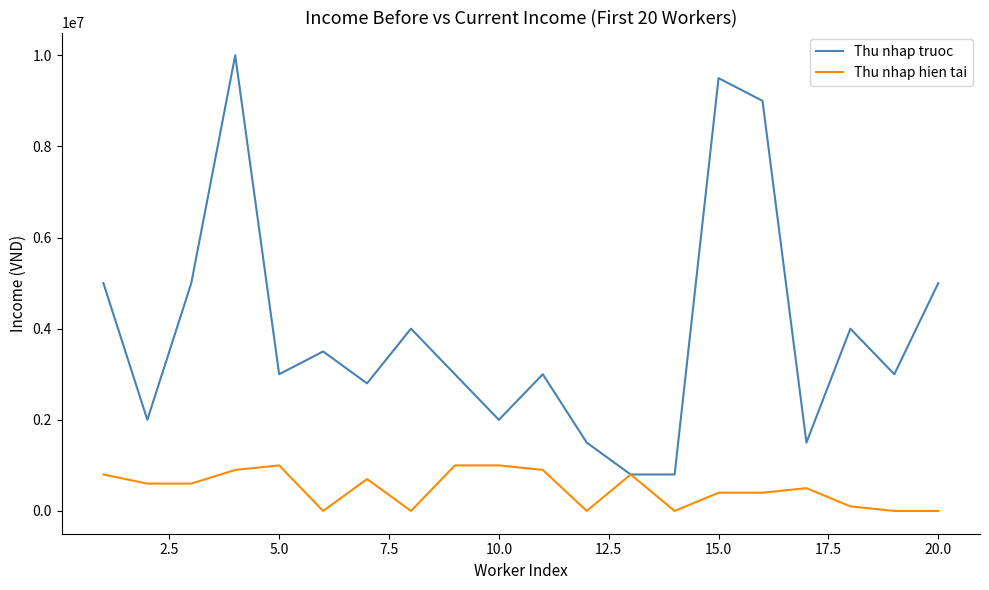

What is the difference between the maximum and minimum values in the Thu nhap hien tai series?

1000000